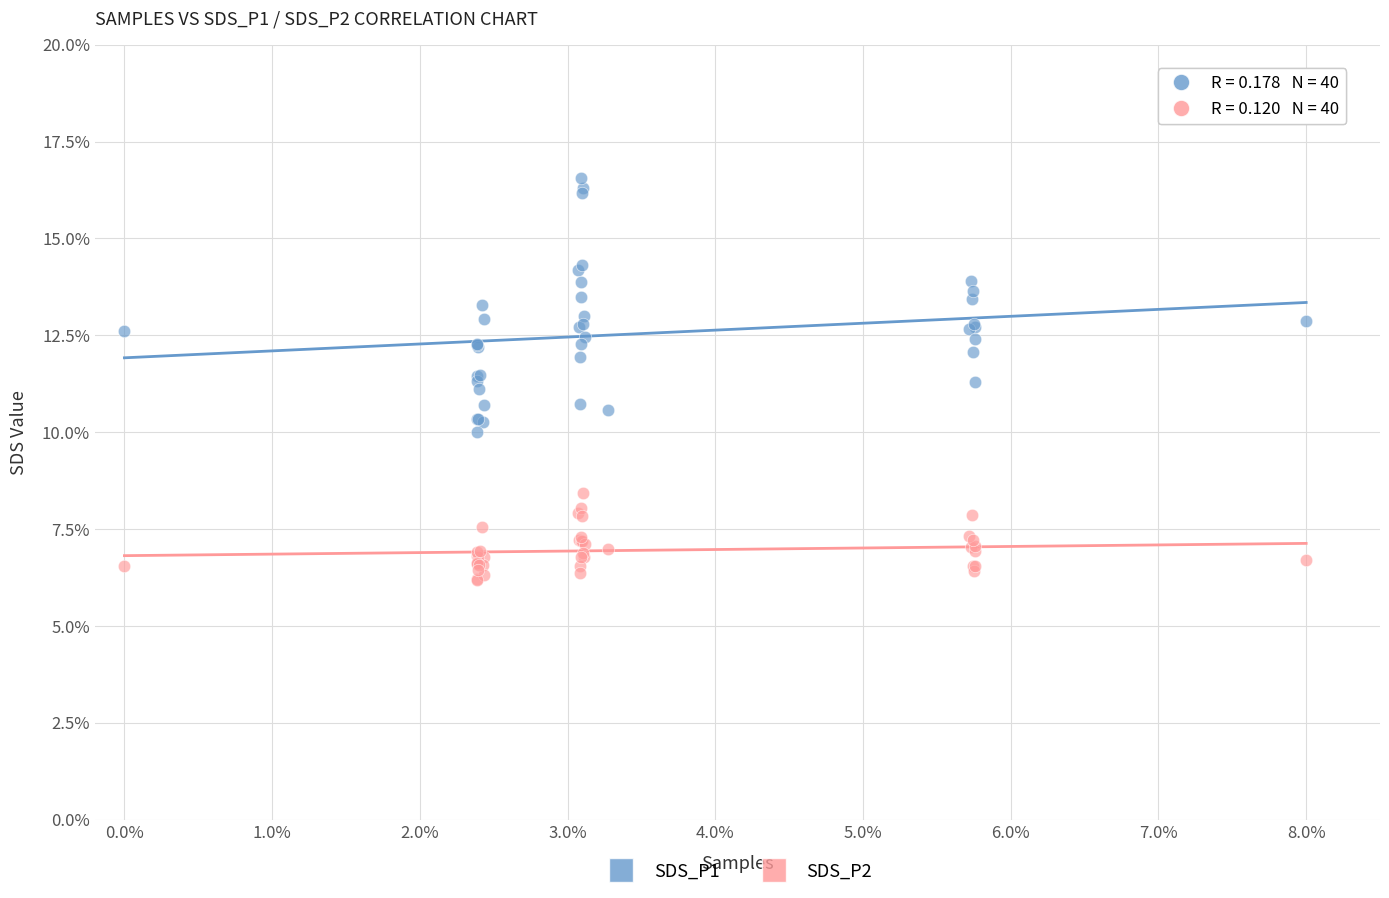

Which series has the largest Y range (max minus min)?

SDS_P1